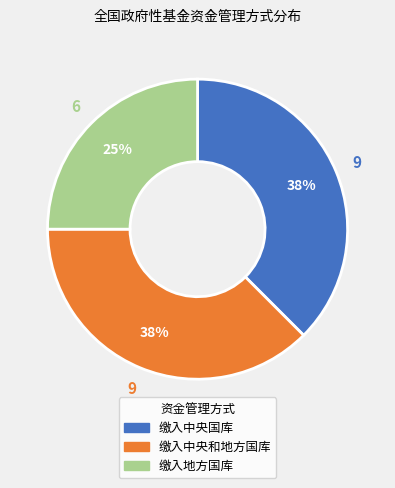

Which category has the smallest portion of the pie?

缴入地方国库